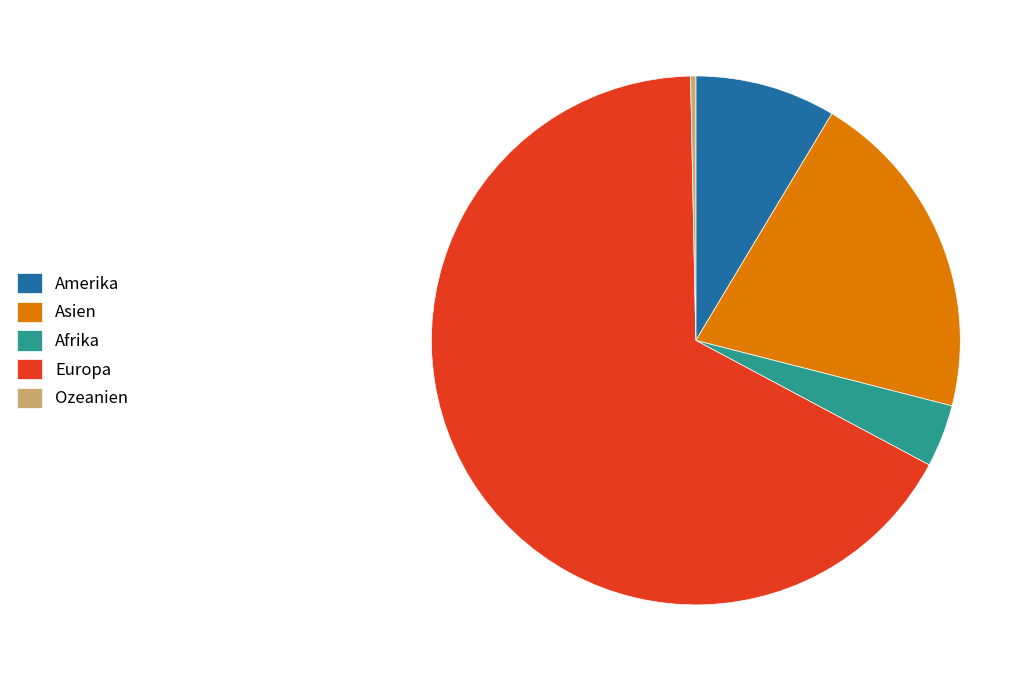

Which category has the biggest portion of the pie?

Europa